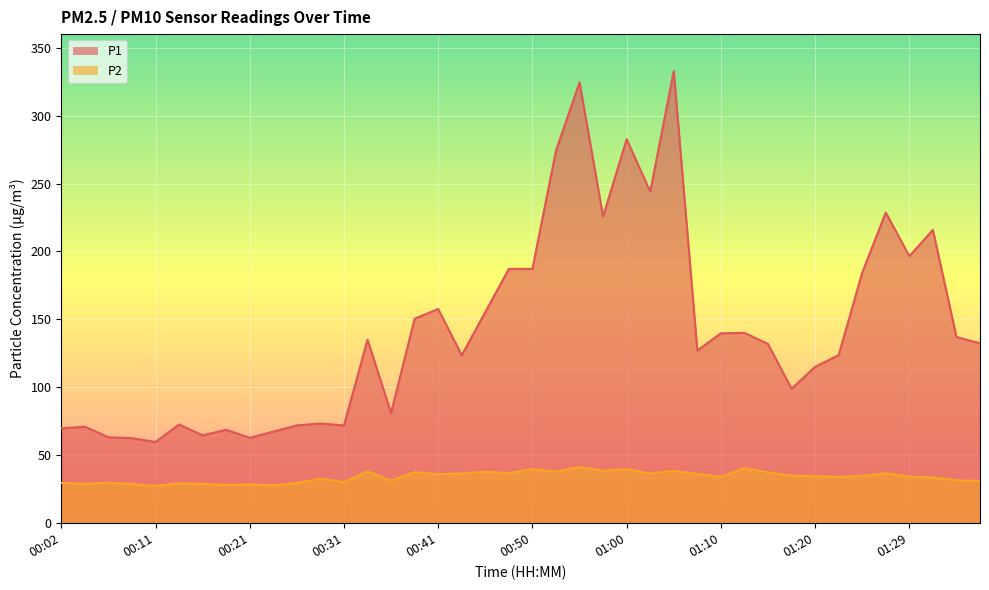

Which has a higher value, 00:02 or 01:32?

01:32